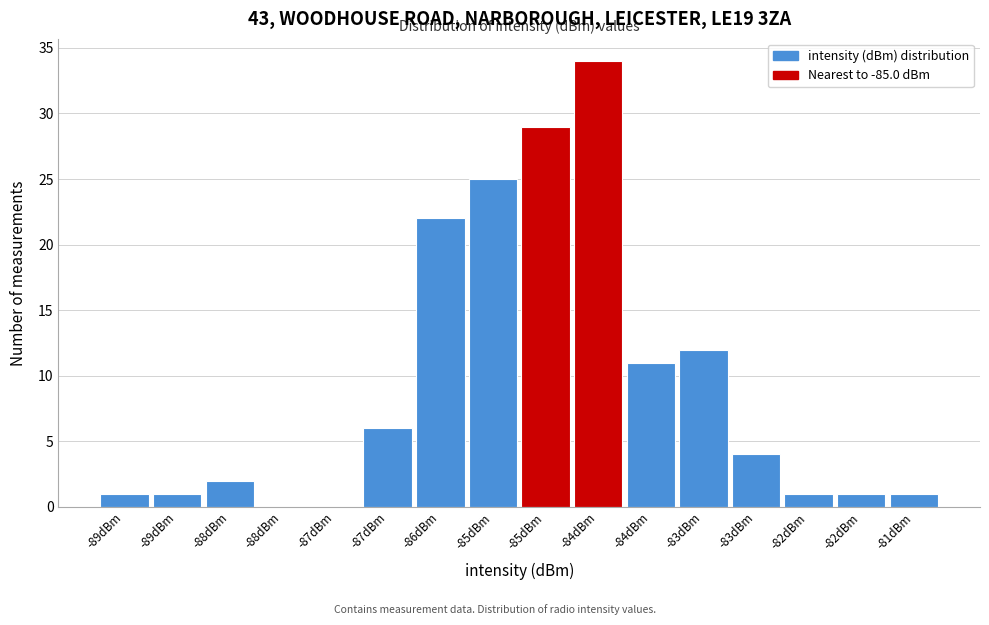

Are the bars horizontal?

No